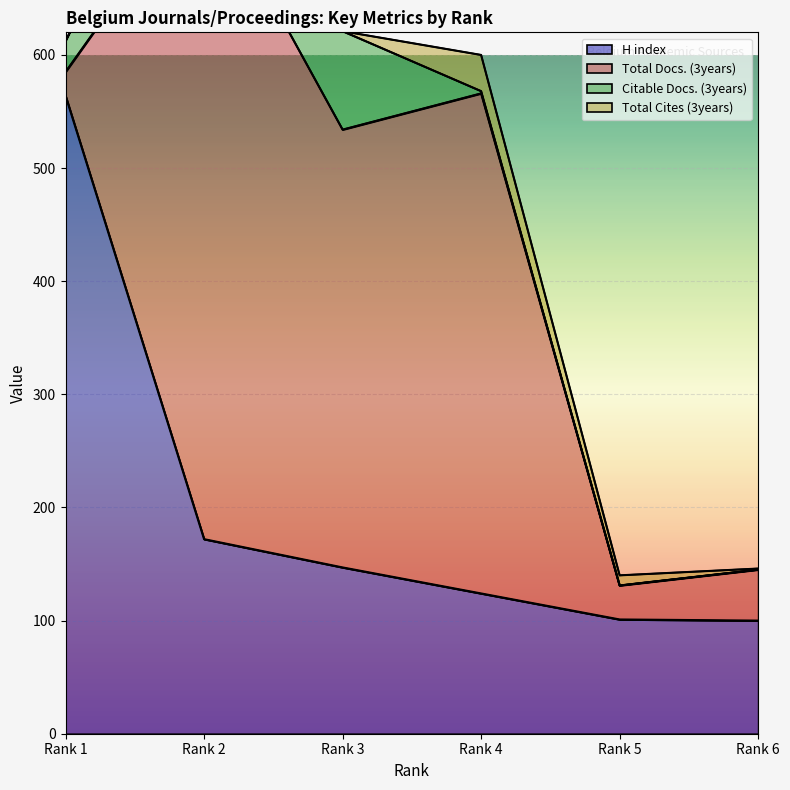

Which has a higher value, Rank 5 or Rank 2?

Rank 2